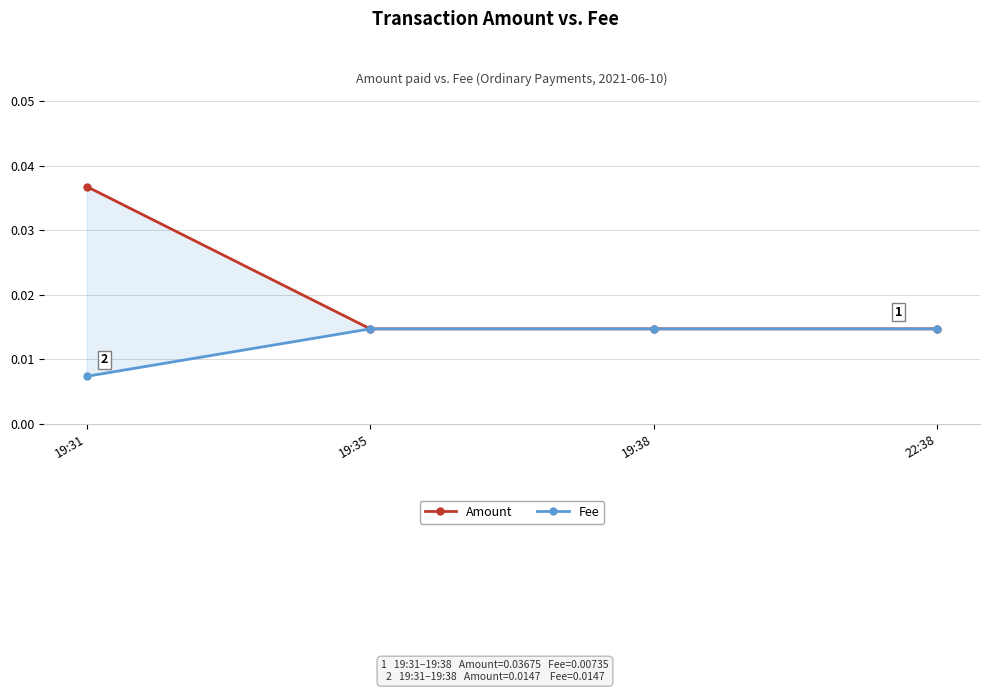

Rank the categories by Fee value from highest to lowest.

19:35, 19:38, 22:38, 19:31